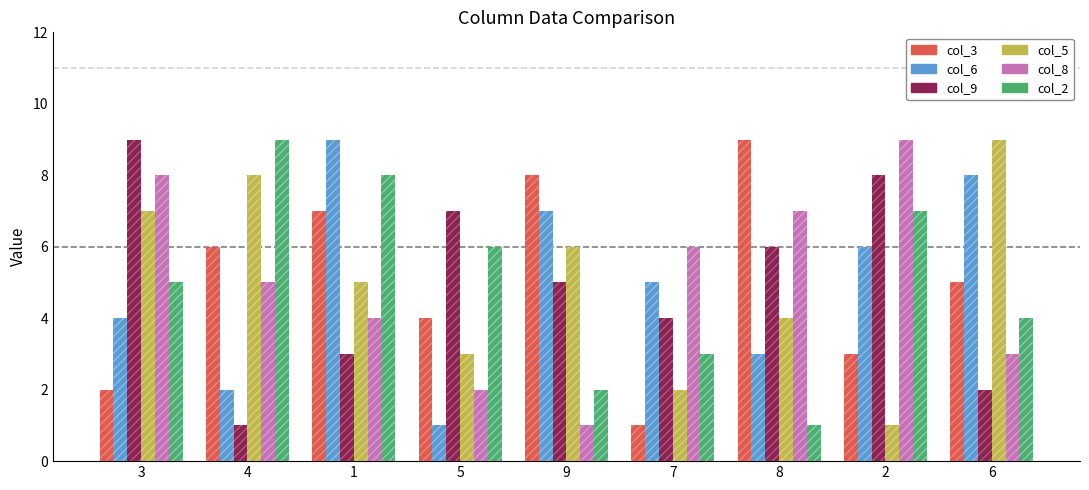

What is the minimum value shown in the chart?

1